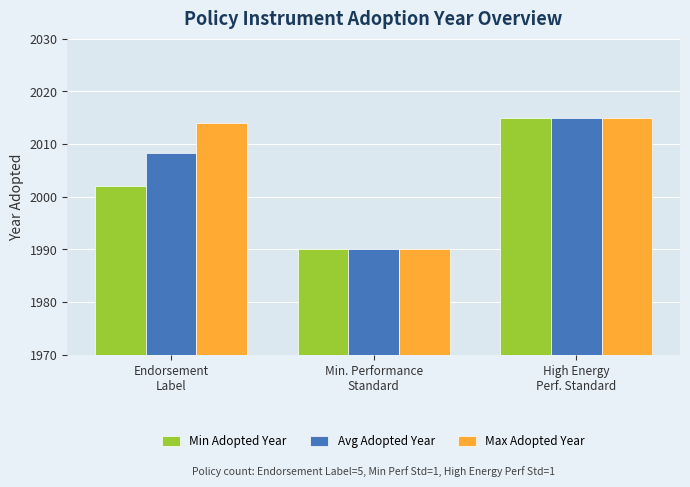

Count the number of data series in this chart.

3